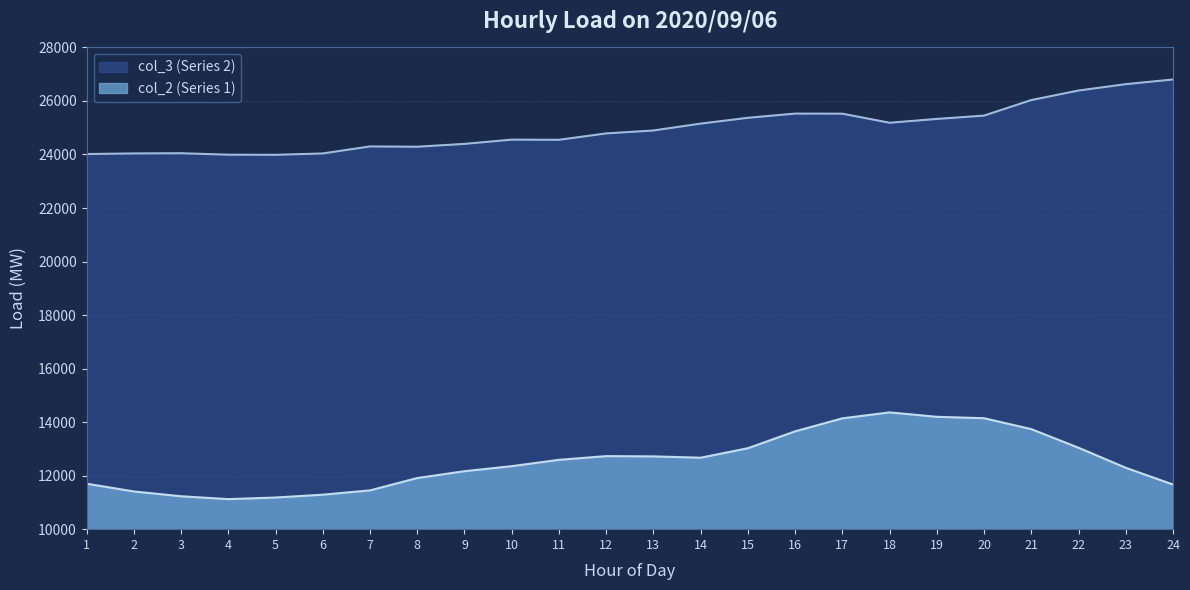

What is the value of the col_2 point at the 18th from the left?

14364